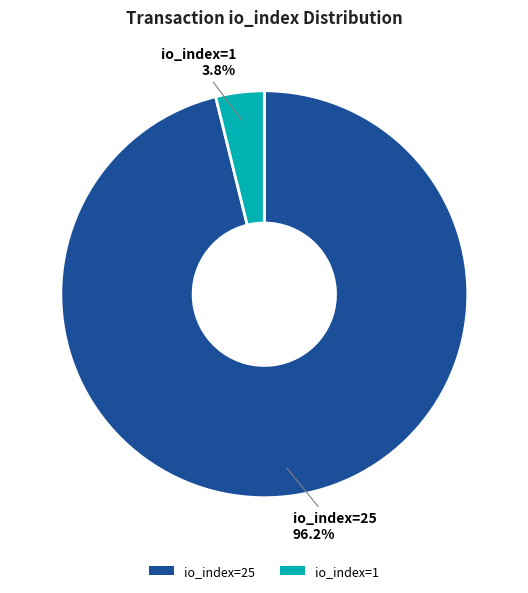

What percentage do io_index=1 and io_index=25 together represent?

100.0%